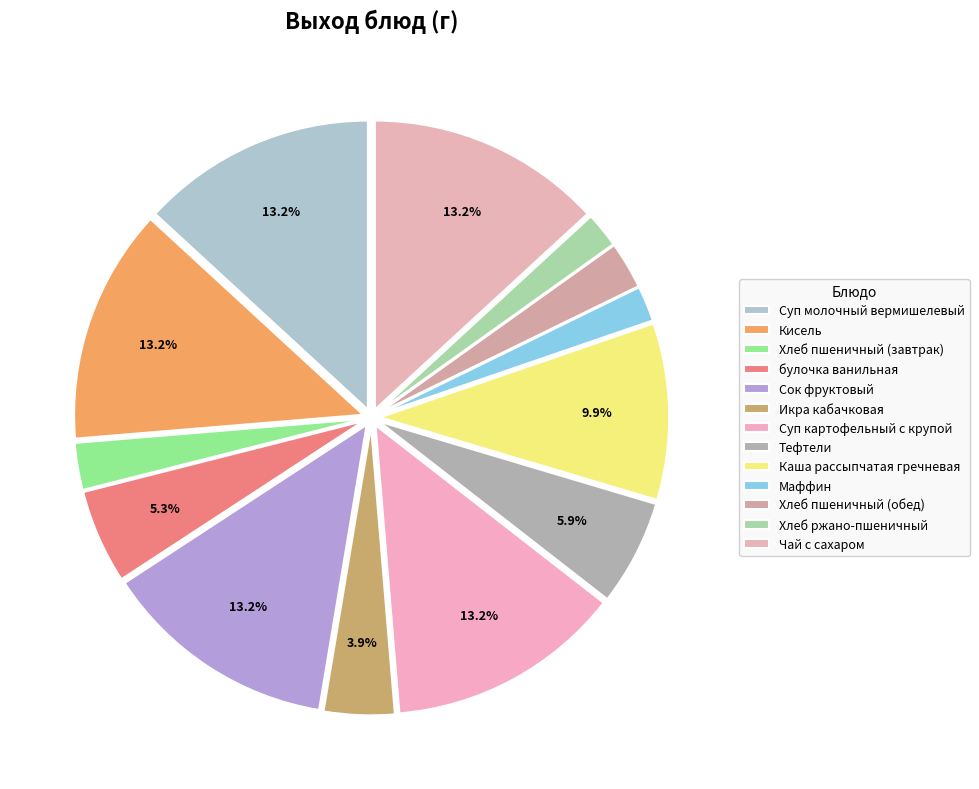

What percentage is the Хлеб пшеничный (обед) slice, to the nearest percent?

3%